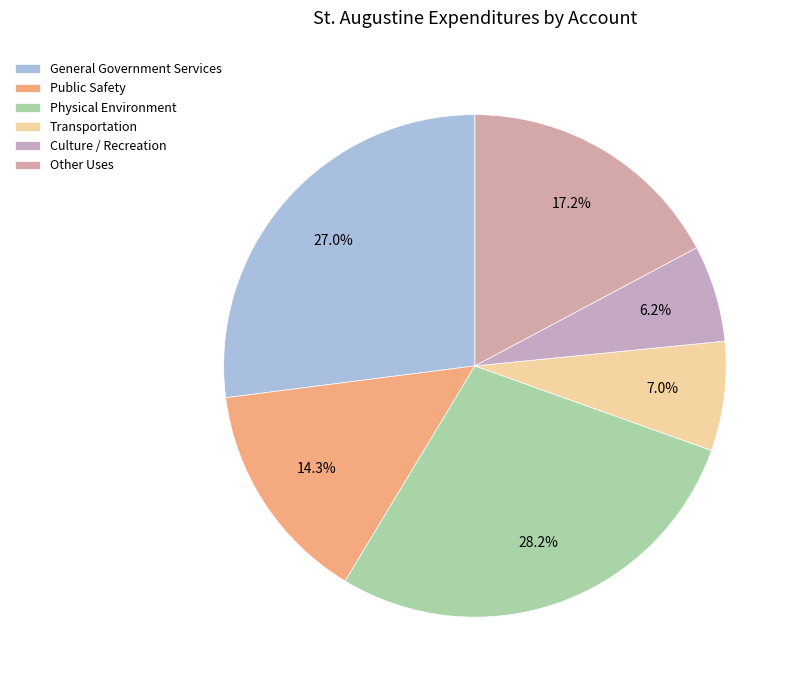

How much of the chart is everything except Transportation?

93.0%